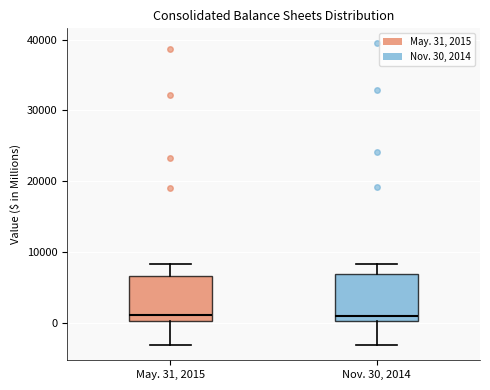

Where does the lower whisker of the box for May. 31, 2015 end on the y-axis? The values are not printed on the chart, so give them approximately, as read against the axis.

-3000